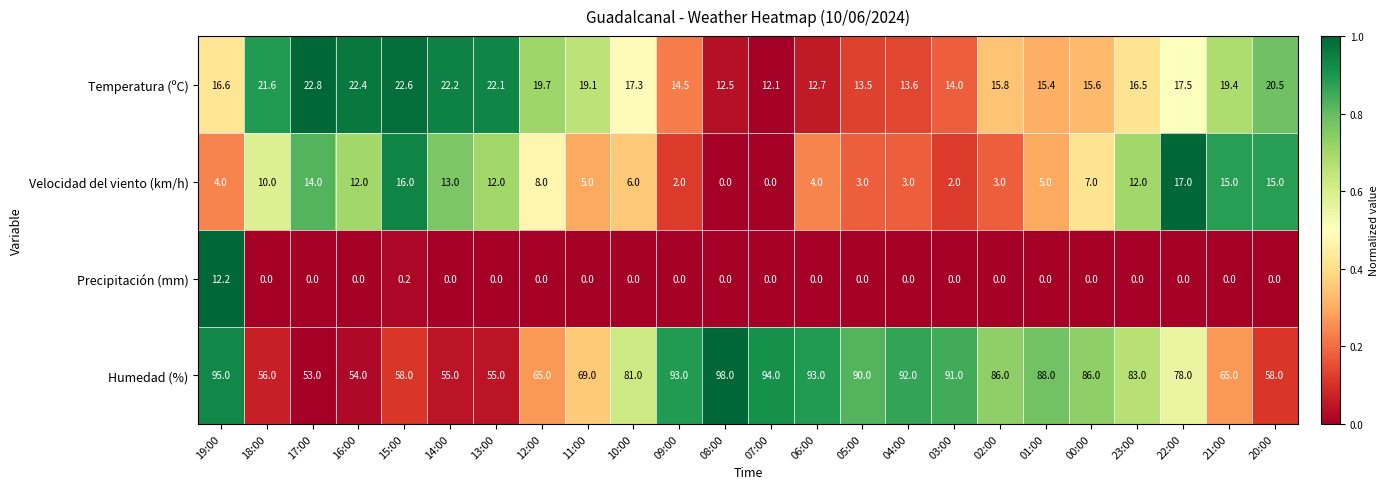

At which category is the sum across all series the highest?

19:00